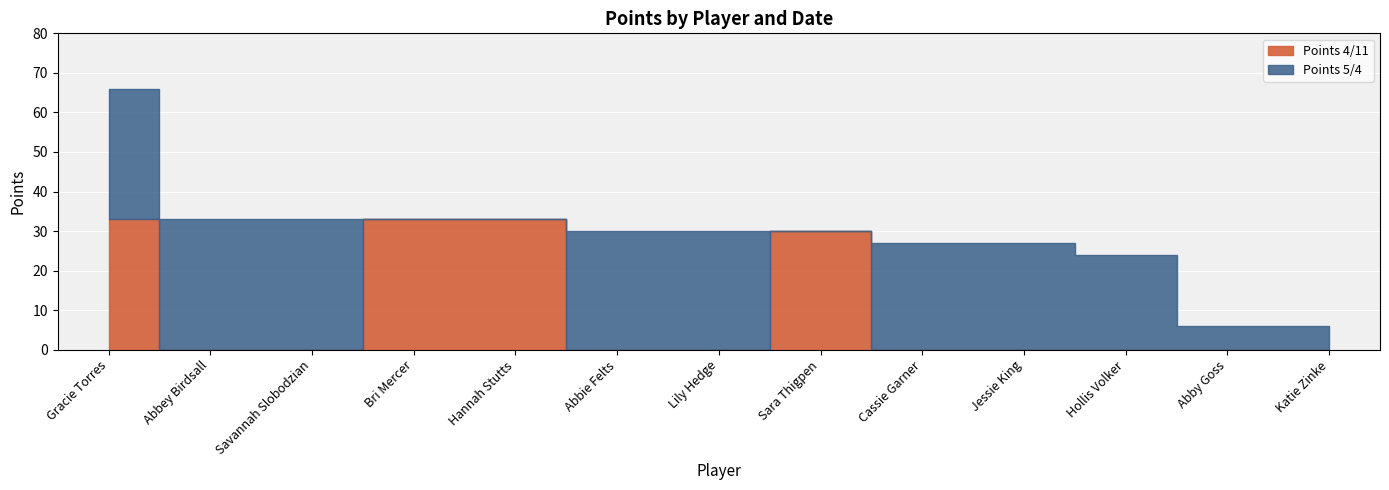

After their last crossing, which series has the higher values: Points 5/4 or Points 4/11?

Points 5/4